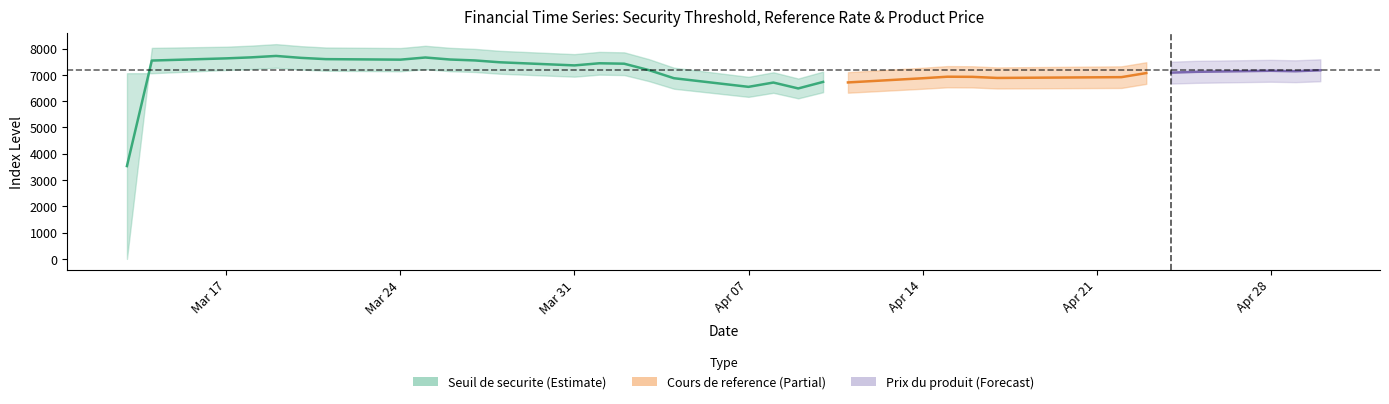

What are all the series names shown in the legend?

Seuil de securite, Cours de reference, Prix du produit